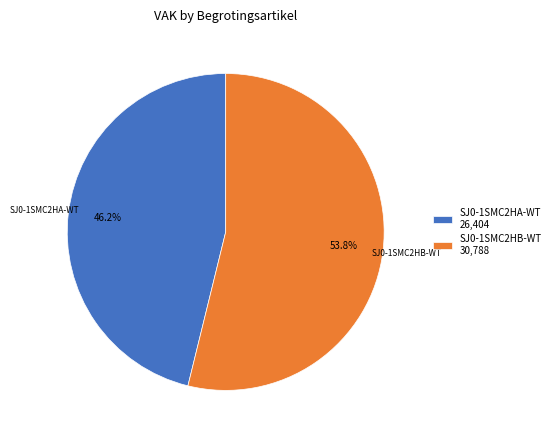

Approximately how many times larger is the value at SJ0-1SMC2HA-WT compared to SJ0-1SMC2HB-WT?

0.9